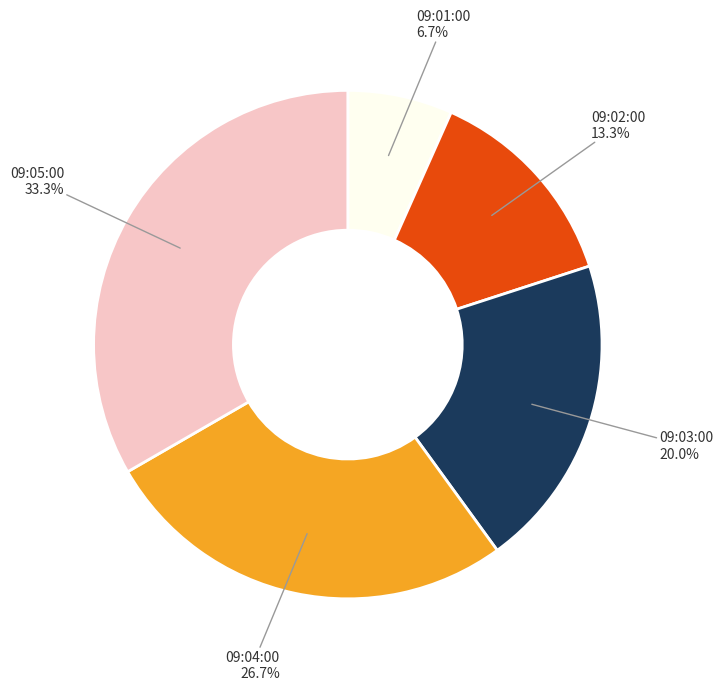

True or false: 09:03:00 accounts for 35% of the total.

False